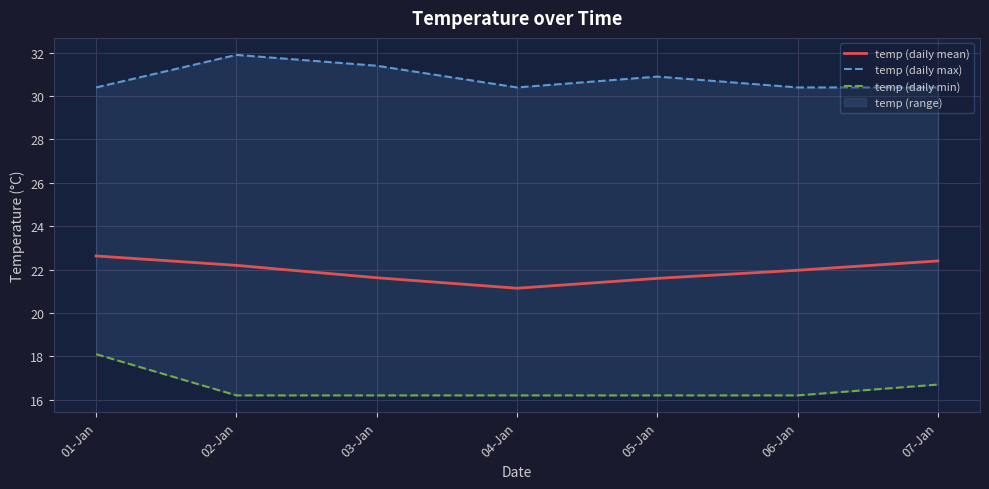

What is the total value across all series at 03-Jan?

69.2